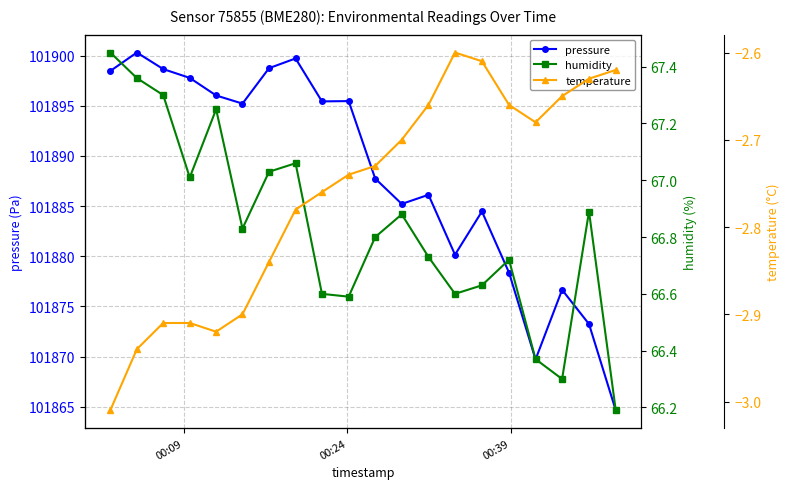

What is the highest value of the pressure series?

101900.3